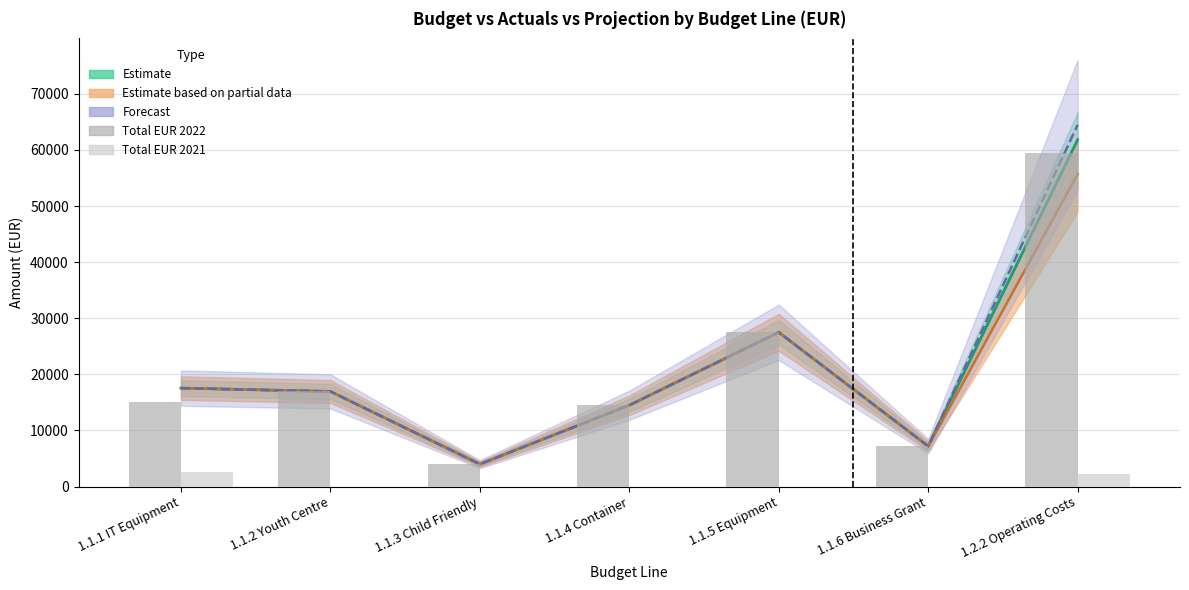

Reading left to right, transcribe all the data shown in this chart.

Total EUR 2022: 1.1.1 IT Equipment=15002	1.1.2 Youth Centre=16959	1.1.3 Child Friendly=4000	1.1.4 Container=14500	1.1.5 Equipment=27500	1.1.6 Business Grant=7200	1.2.2 Operating Costs=59520
Total EUR 2021: 1.1.1 IT Equipment=2554	1.1.2 Youth Centre=0	1.1.3 Child Friendly=0	1.1.4 Container=0	1.1.5 Equipment=0	1.1.6 Business Grant=0	1.2.2 Operating Costs=2300